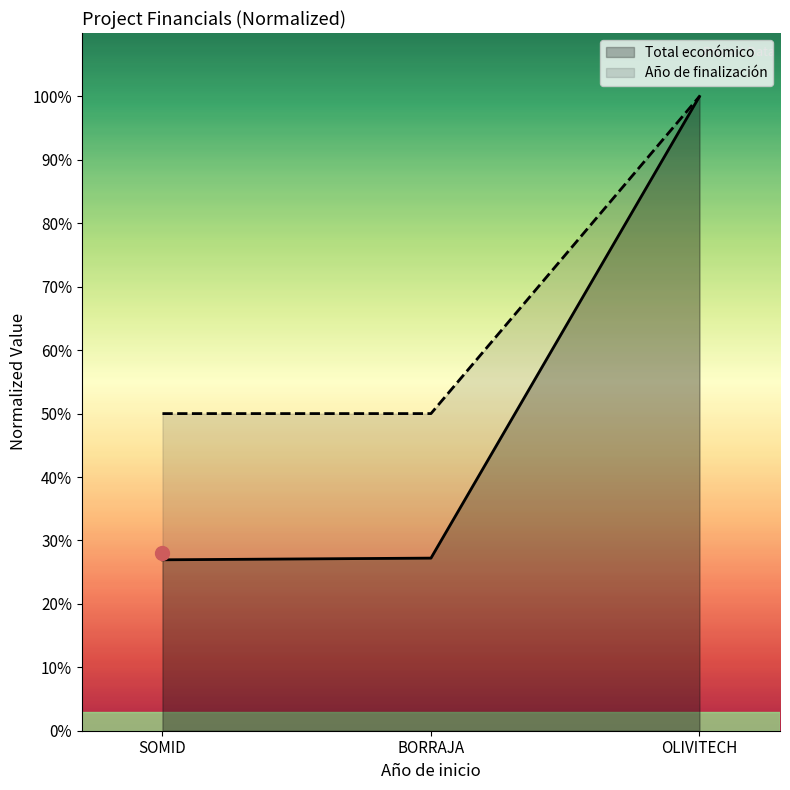

List the series in order of their overall mean, highest first.

Año de finalización, Total económico